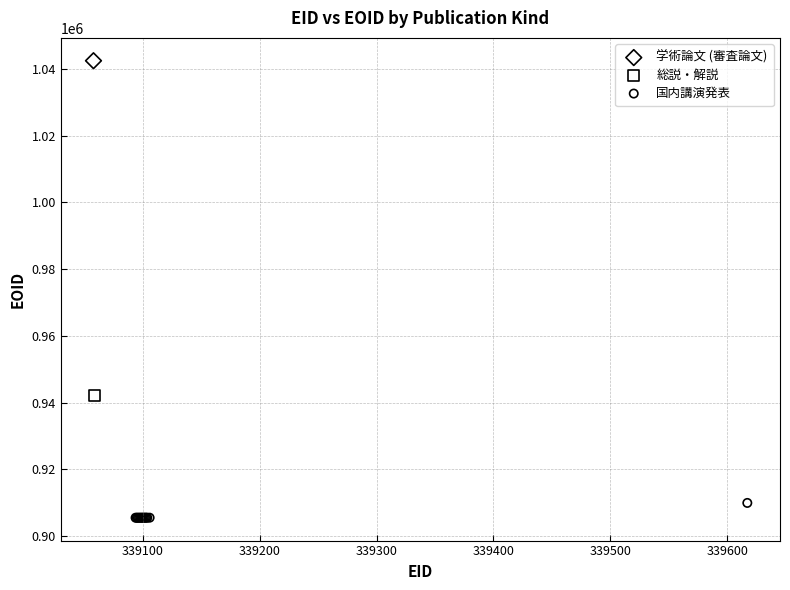

What are all the series names shown in the legend?

学術論文 (審査論文), 総説・解説, 国内講演発表